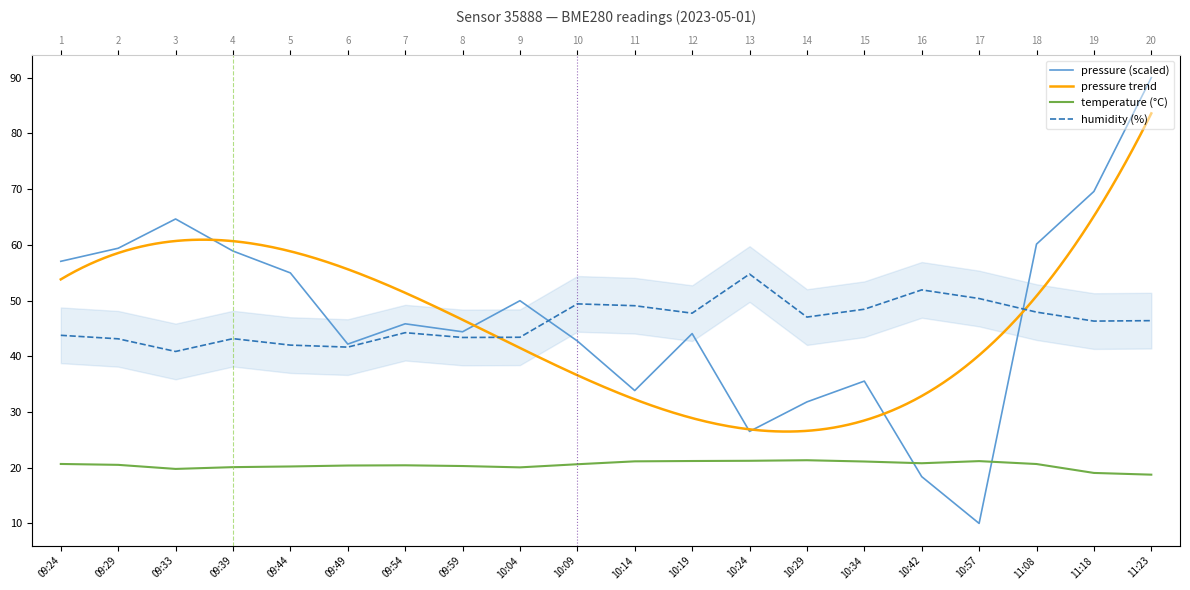

Which category has the lowest value in the humidity series?

09:33